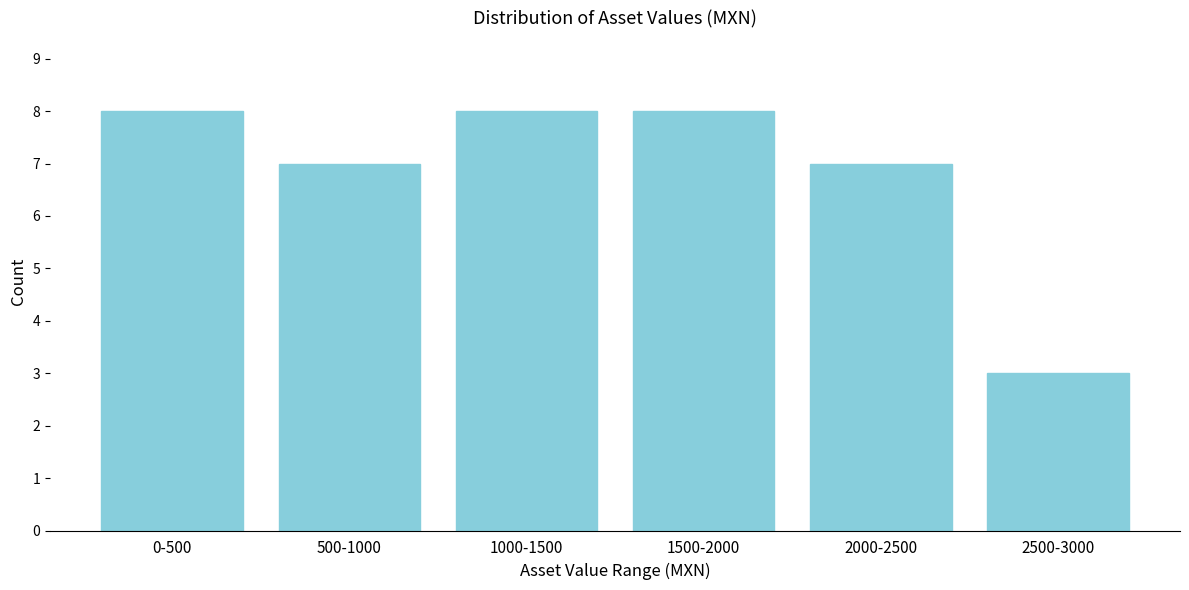

Reading right to left, list all the values displayed in this chart.

3	7	8	8	7	8